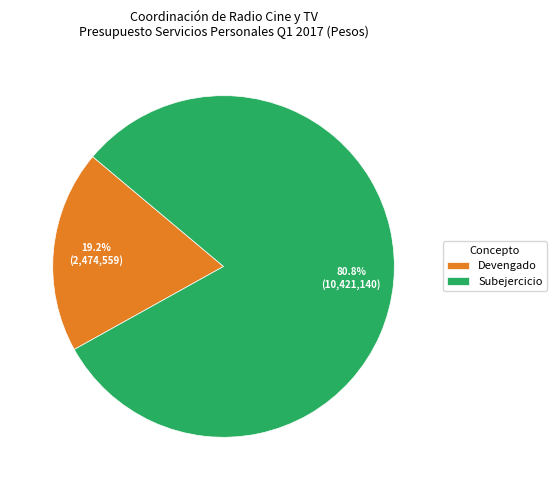

How much of the chart is everything except Subejercicio?

19.2%